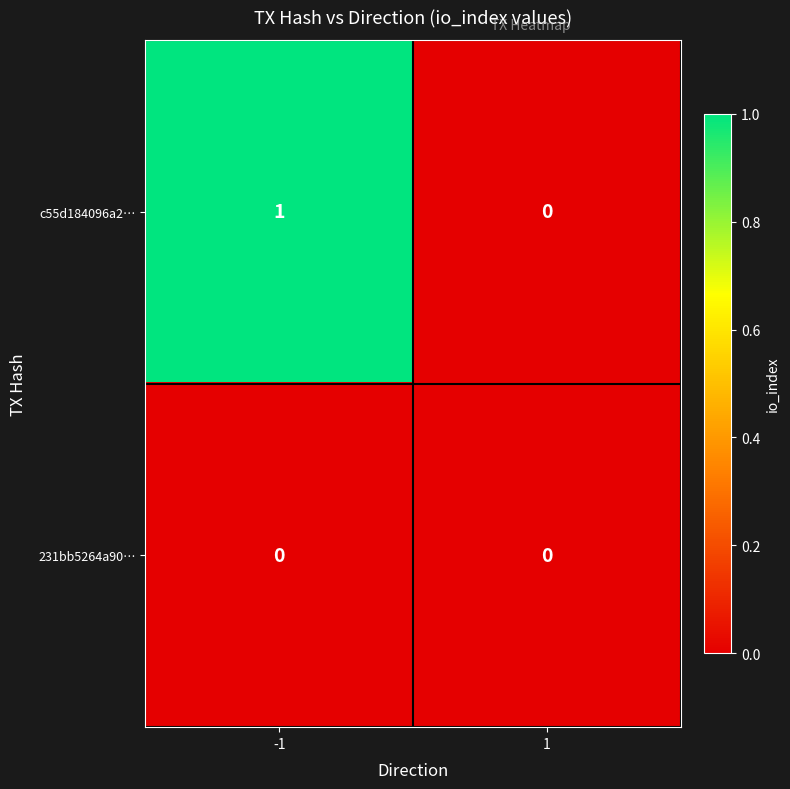

True or false: c55d184096a2… has a value of 1 at -1.

True